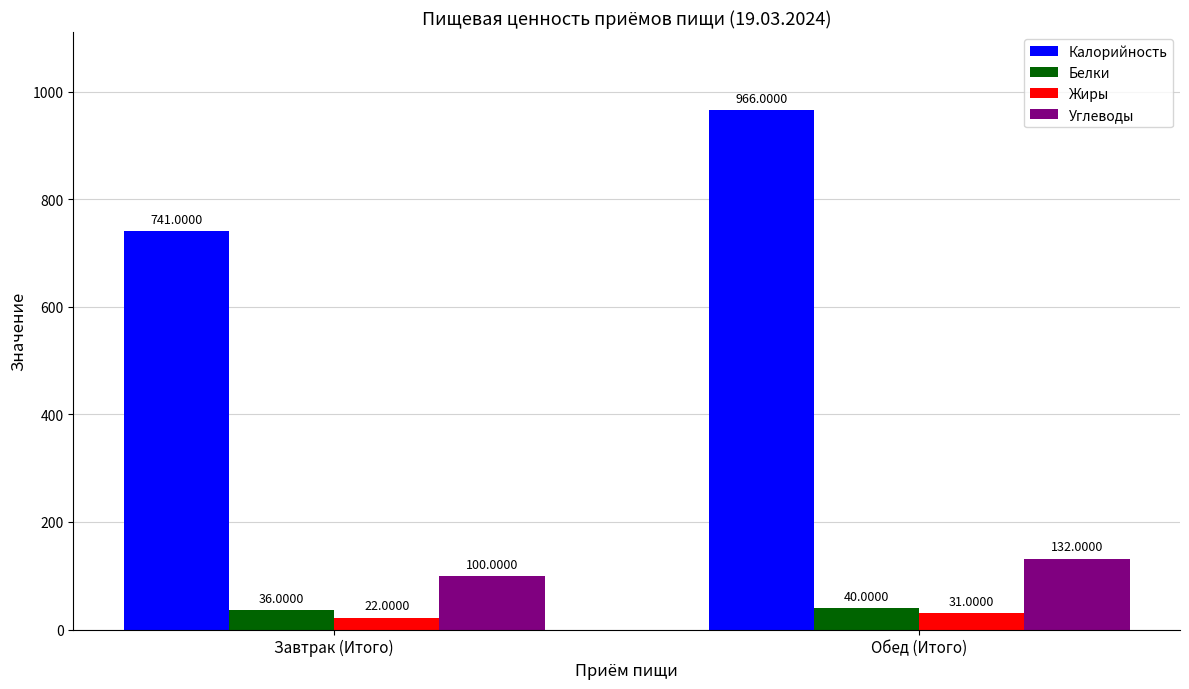

Which series has the largest total across all categories?

Калорийность